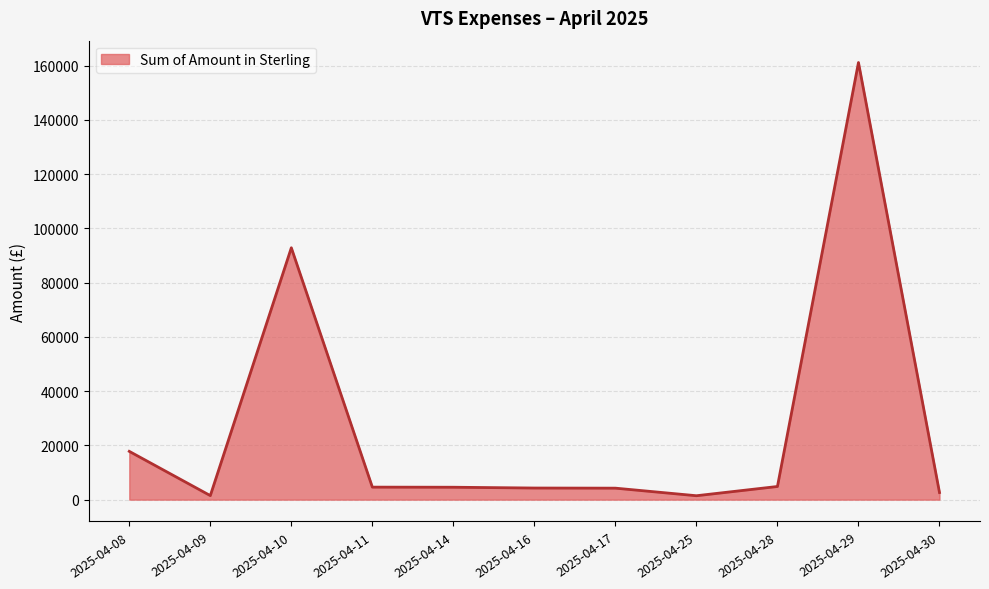

Where is the data nearest to the value 81315?

2025-04-10